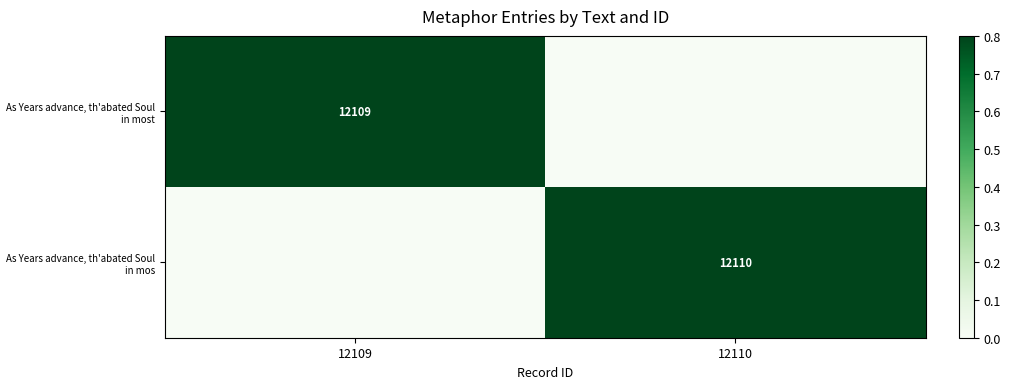

Is it true that As Years advance, th'abated Soul in most equals 12109 at 12109?

True